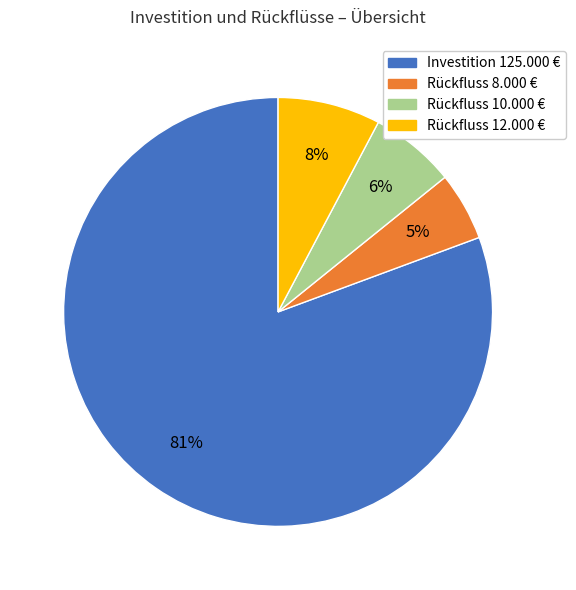

To the nearest percent, what is the average slice percentage?

25%